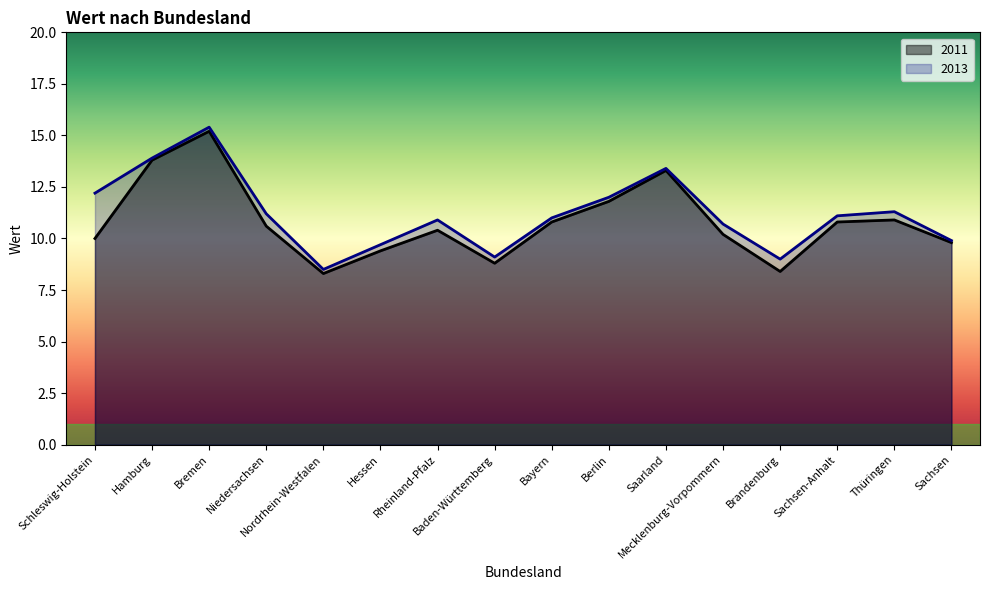

Does the chart display data point markers on the line(s)?

No